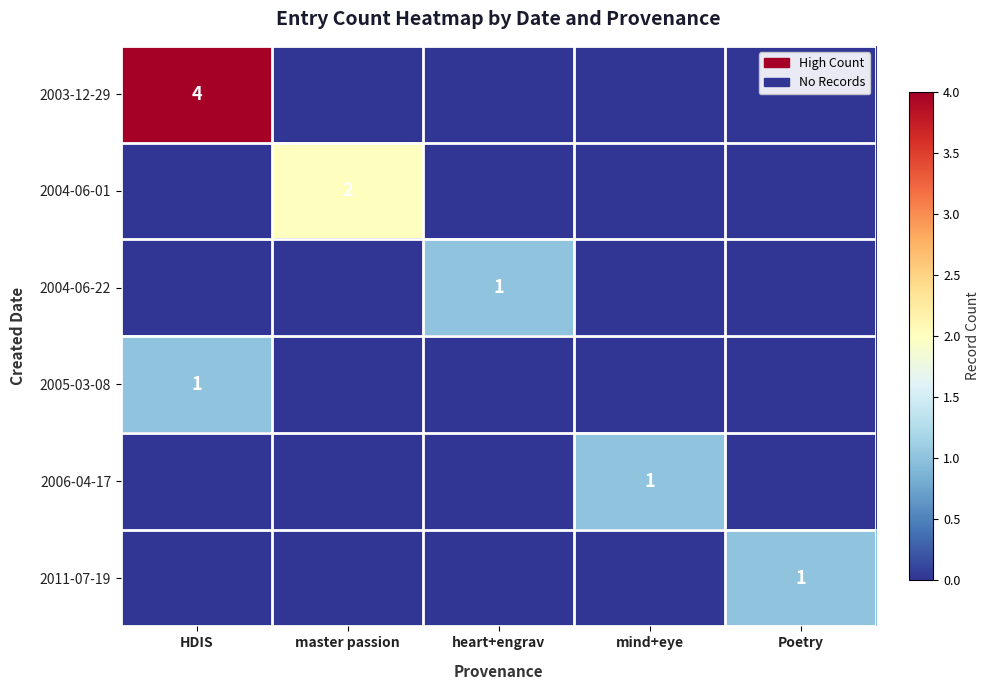

True or false: 2006-04-17 has a value of 0 at mind+eye.

False